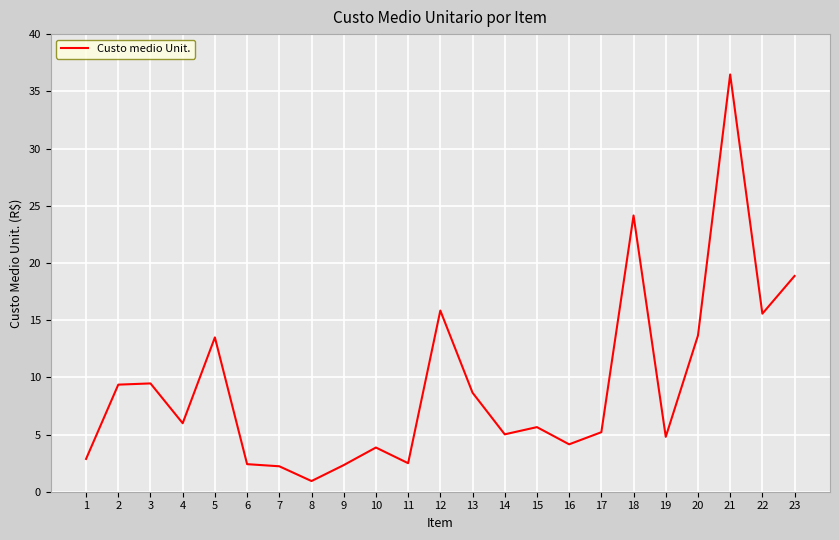

What is the difference between the values at 21 and 10?

32.6